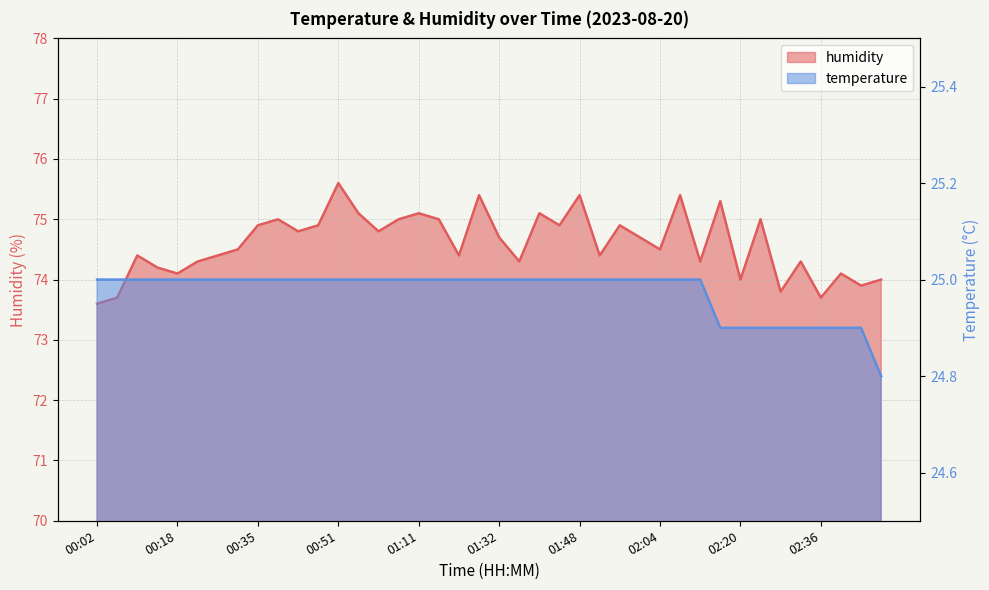

Rank the series by their average value, from lowest to highest.

temperature, humidity